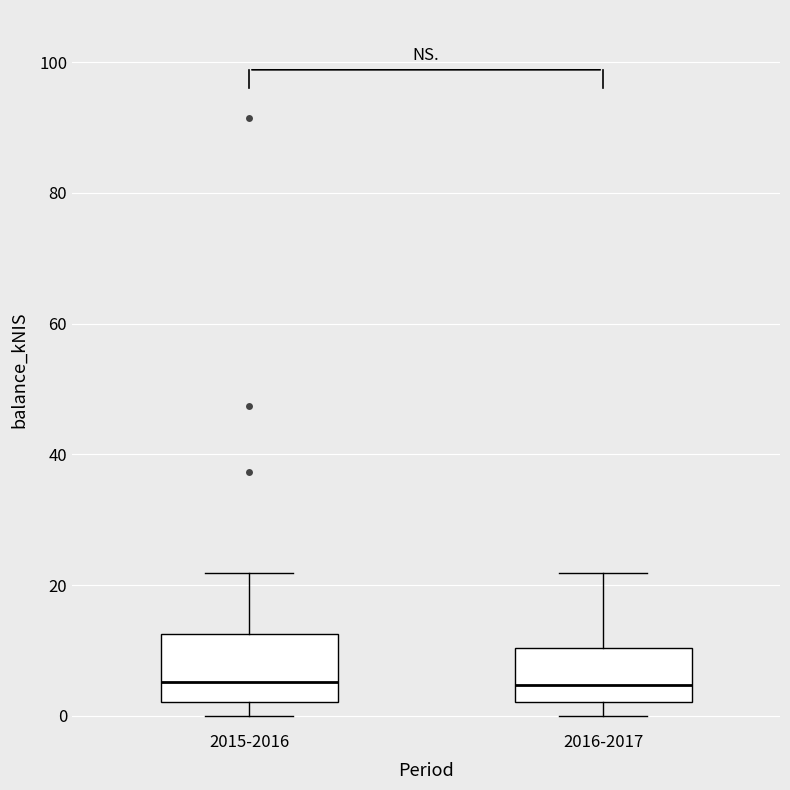

Comparing the boxes themselves (not the whiskers), which one is the tallest?

2015-2016